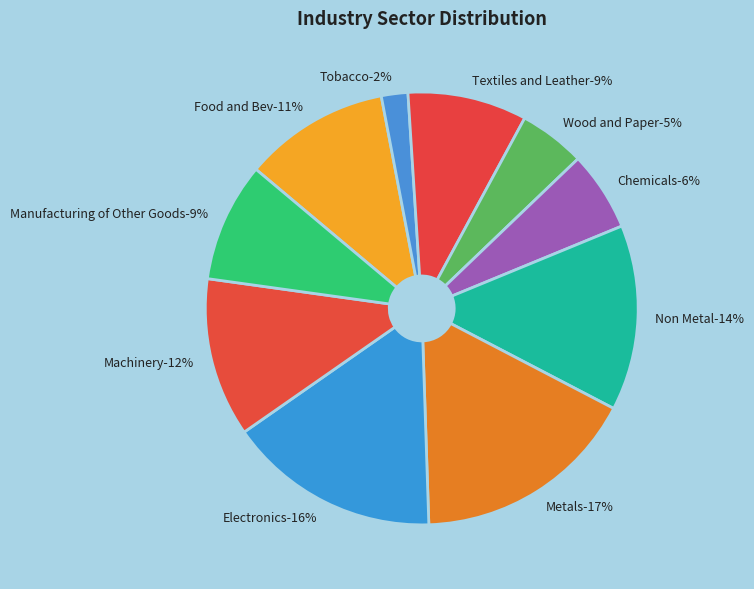

What percentage do Metals and Food and Bev together represent?

27.7%